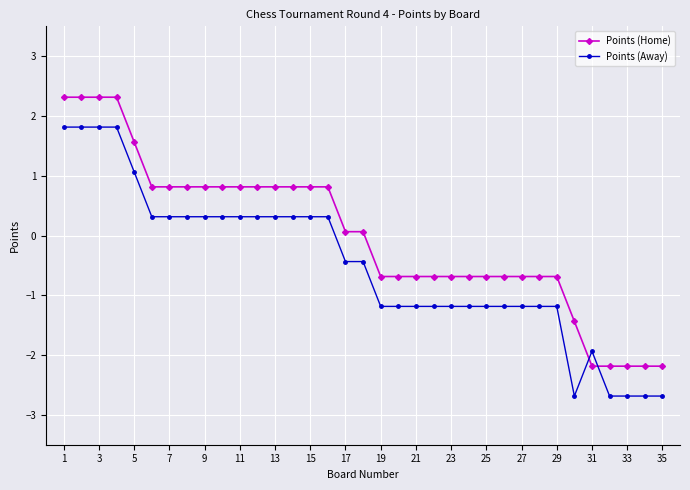

Does the chart display data point markers on the line(s)?

Yes